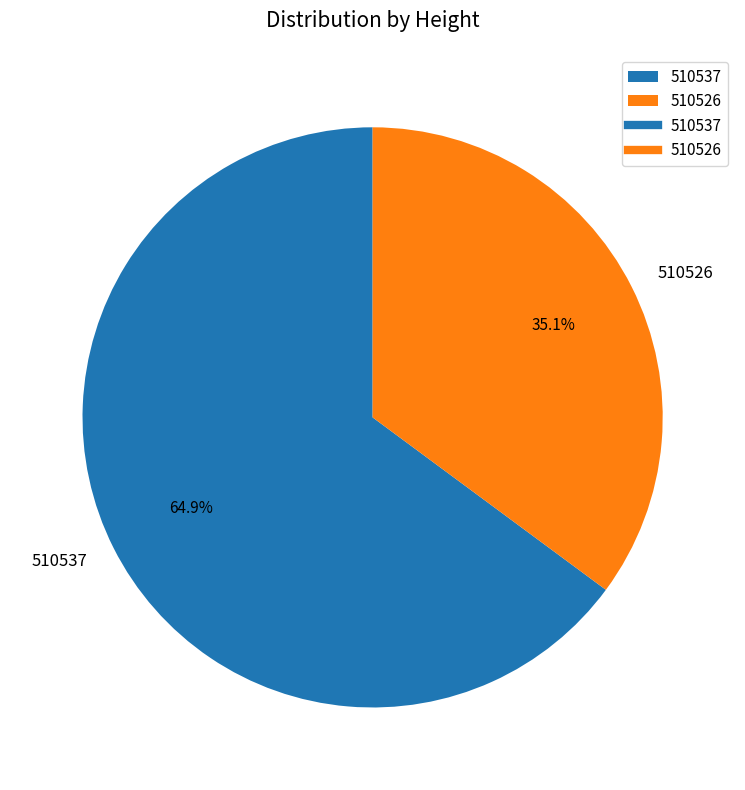

To the nearest percent, what is the average slice percentage?

50%